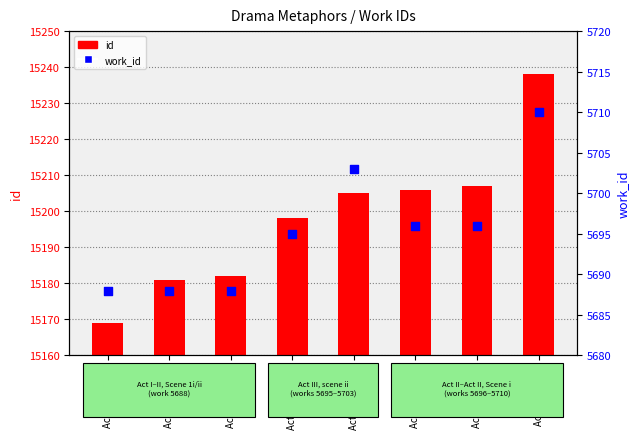

Which series has the largest Y range (max minus min)?

id